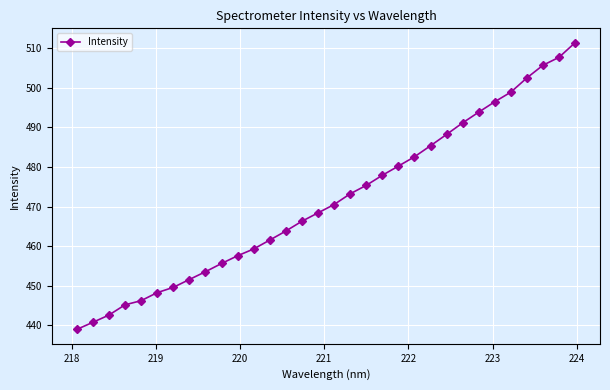

What is the average value?

471.6